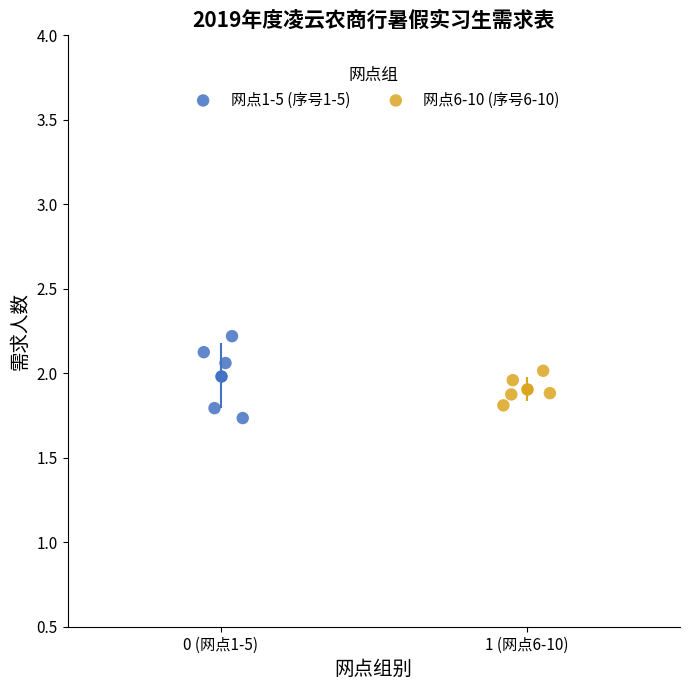

Which series reaches the maximum Y coordinate?

网点1-5 (序号1-5)